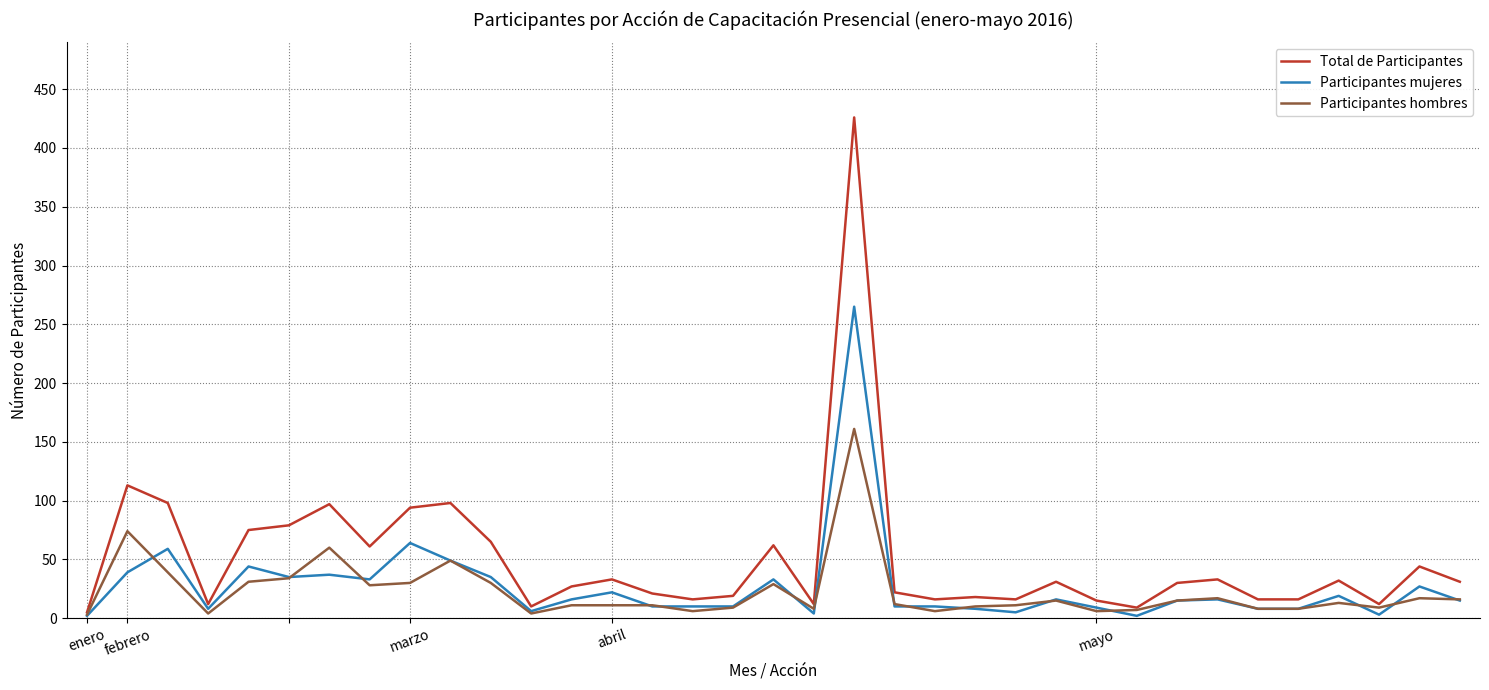

What is the minimum value for Total de Participantes?

5